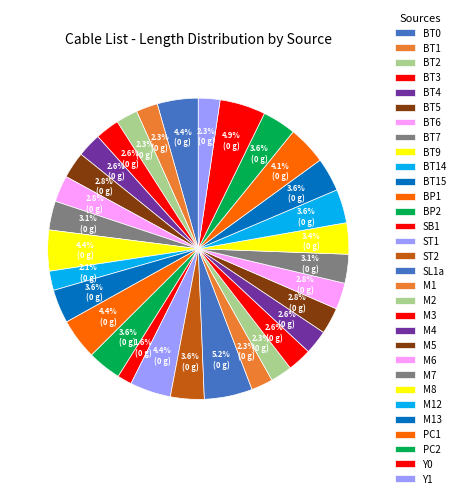

Count the number of slices in the pie.

31